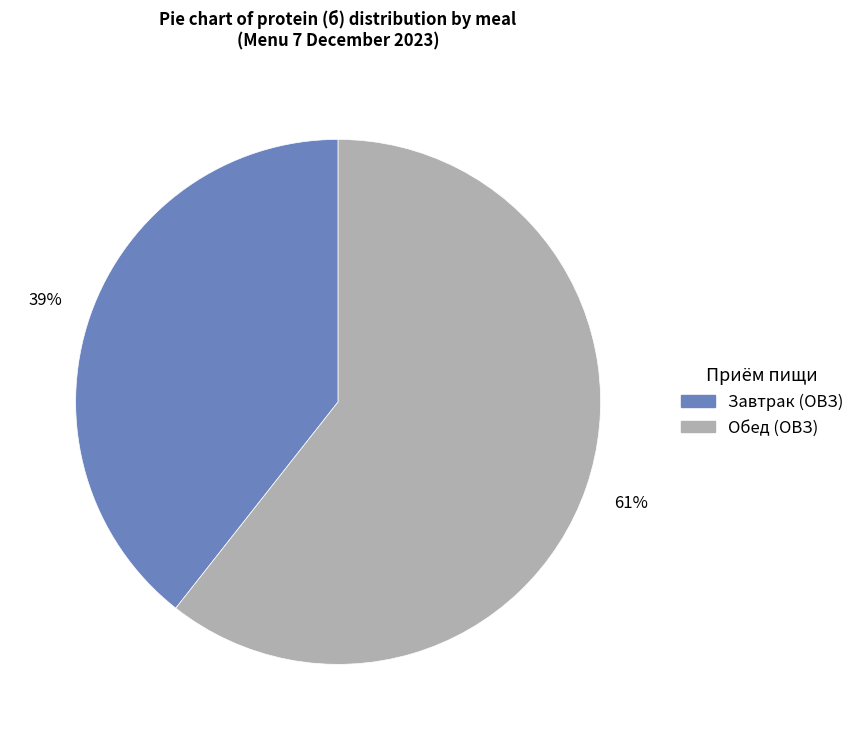

Which category has the biggest portion of the pie?

Обед (ОВЗ)